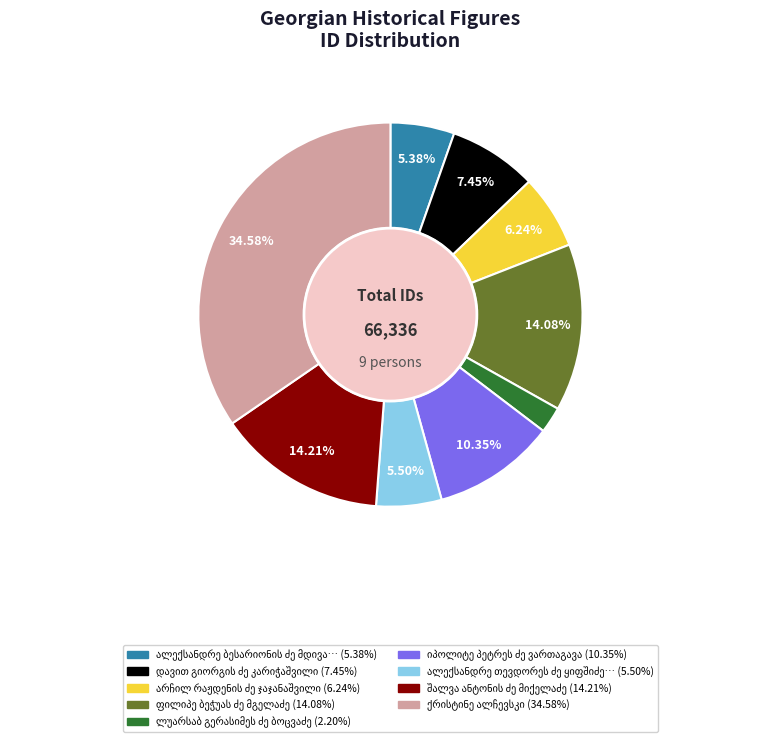

Is there a majority slice in this chart?

No